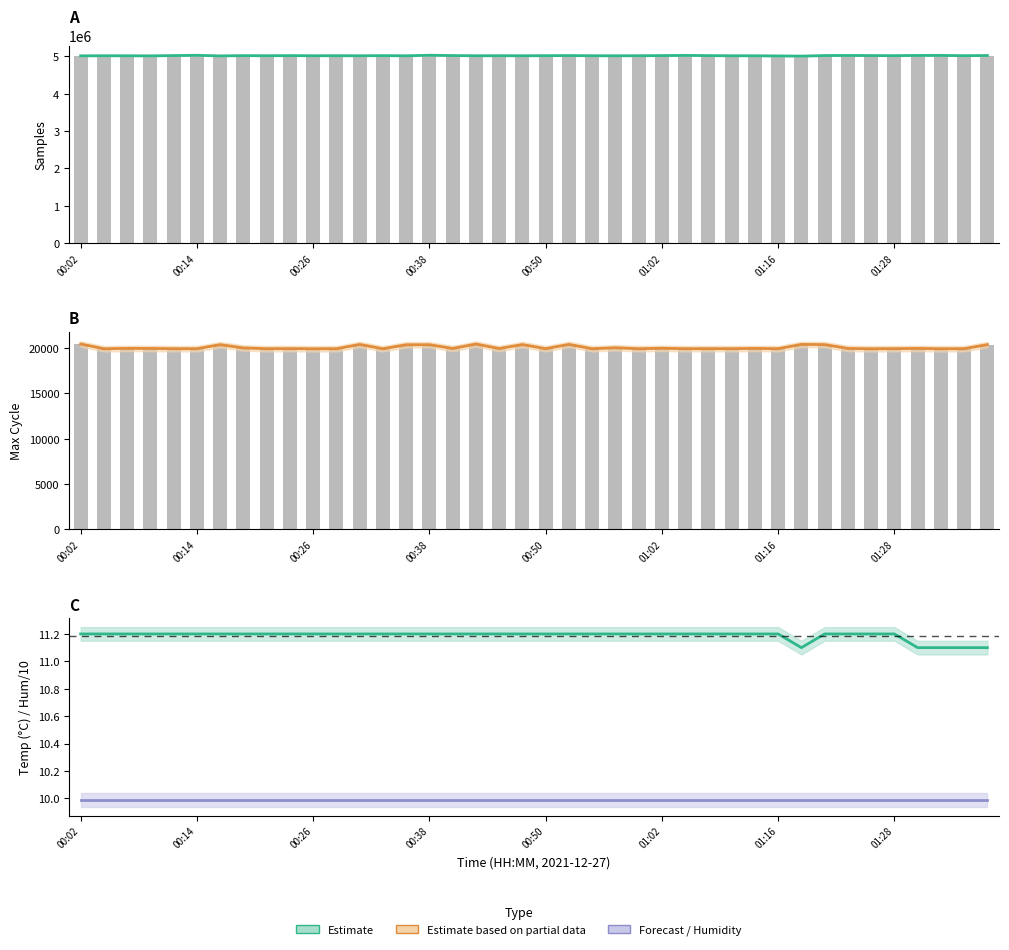

Is the value of Humidity/10 at 32 greater than the value of Temp at 10?

No